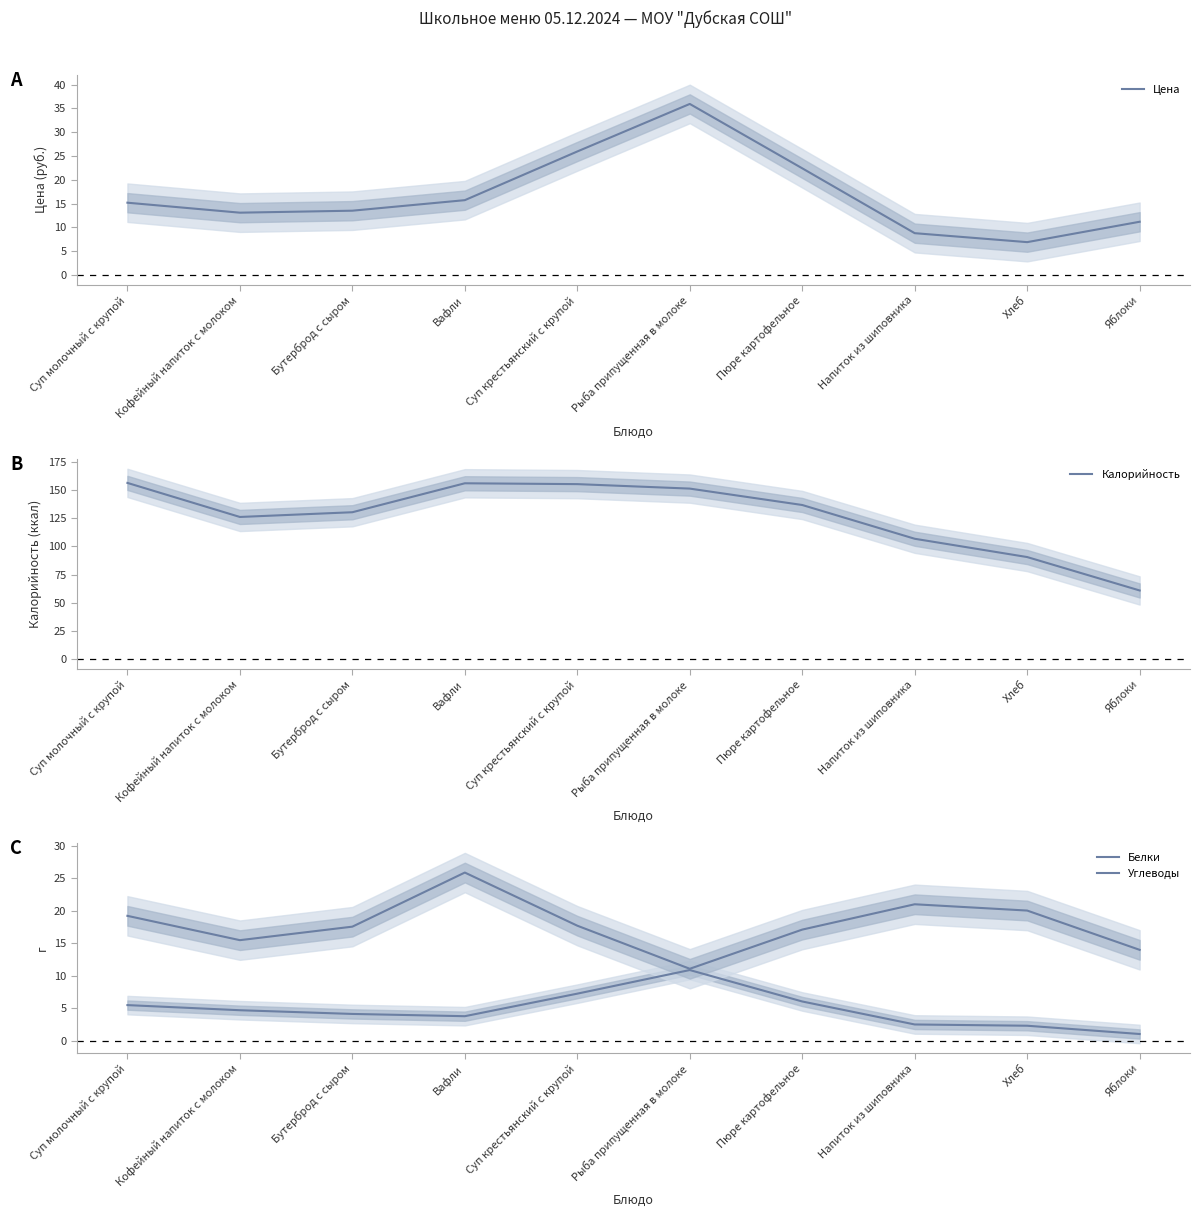

What is the minimum value for Углеводы?

11.1